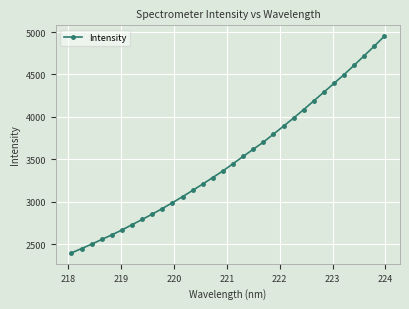

Is this an area chart (filled region under the line)?

No